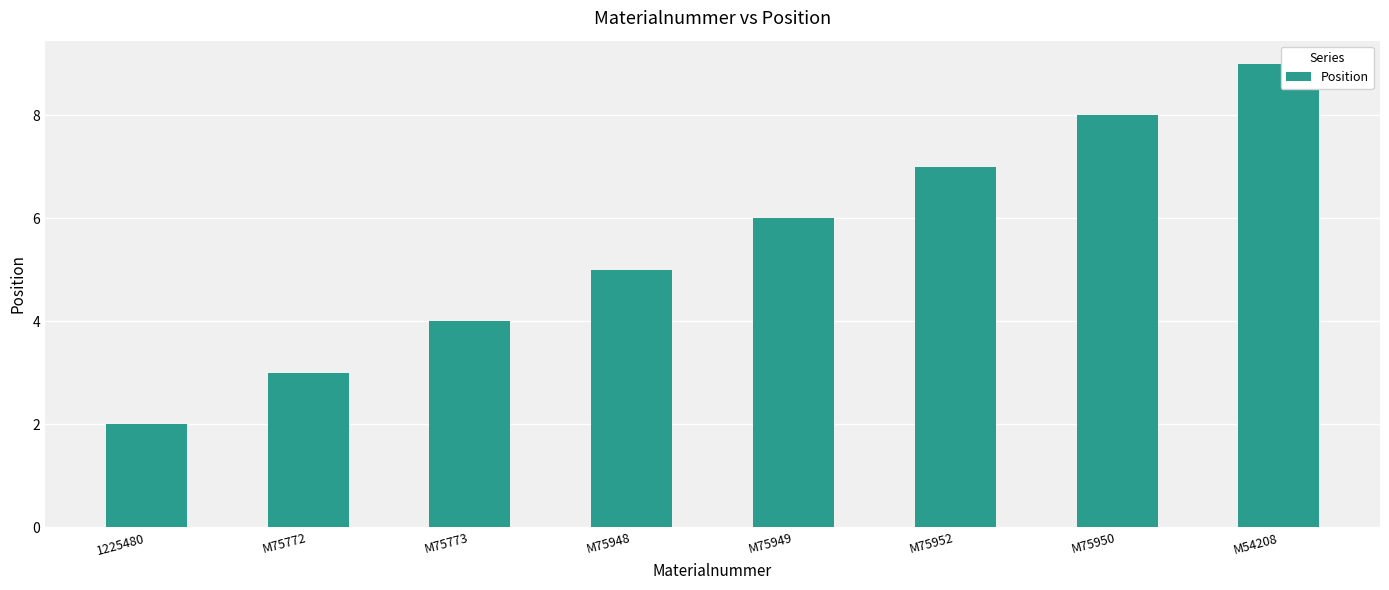

What value does the data have at M54208?

9